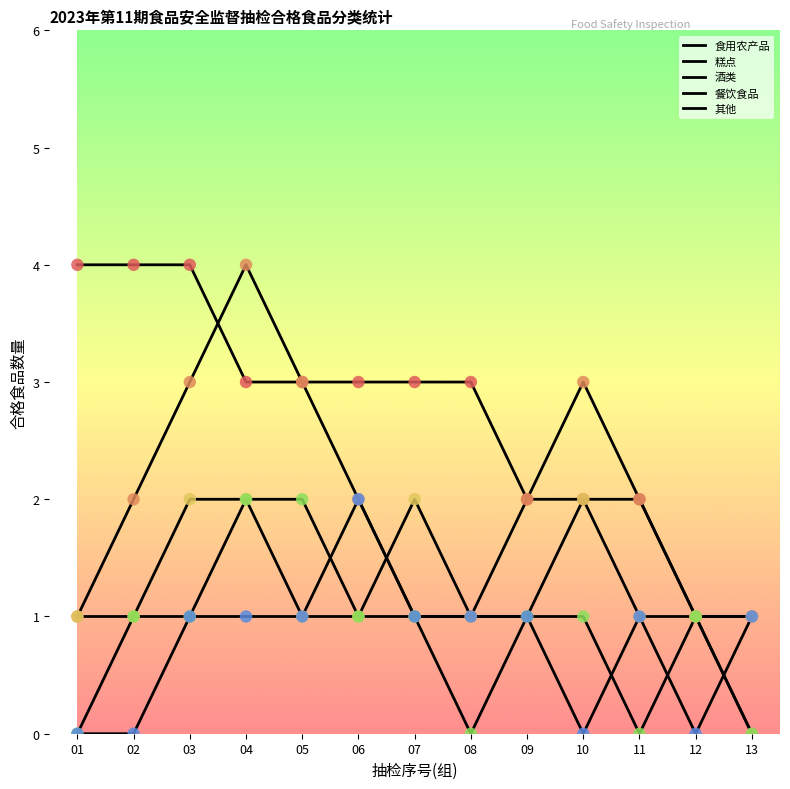

Which series has the widest spread of Y values?

糕点